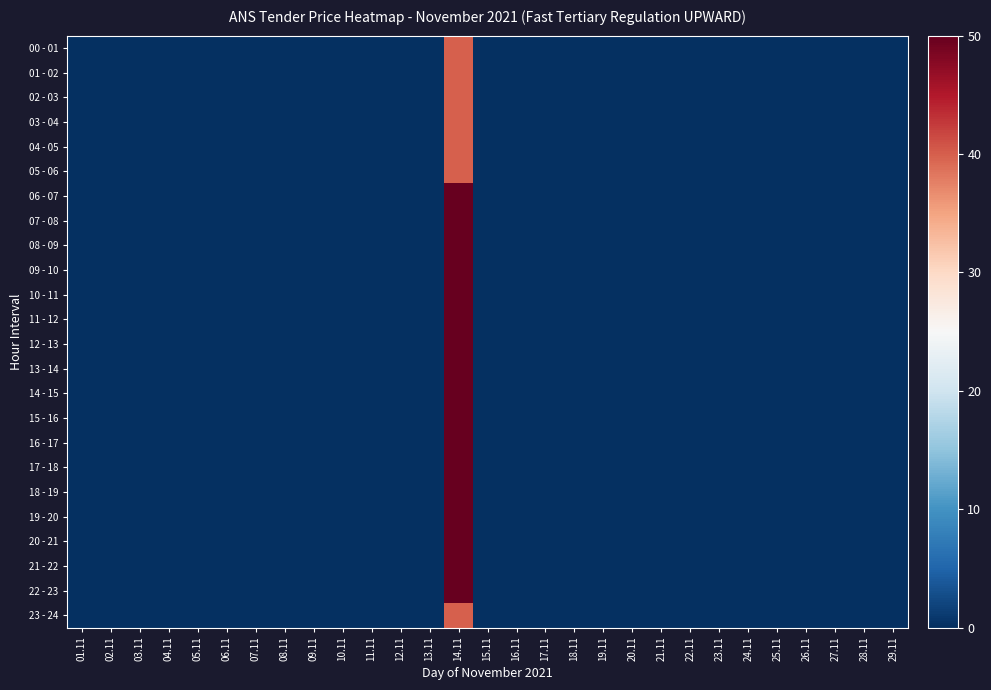

Which has a higher value, 06.11 or 26.11?

06.11